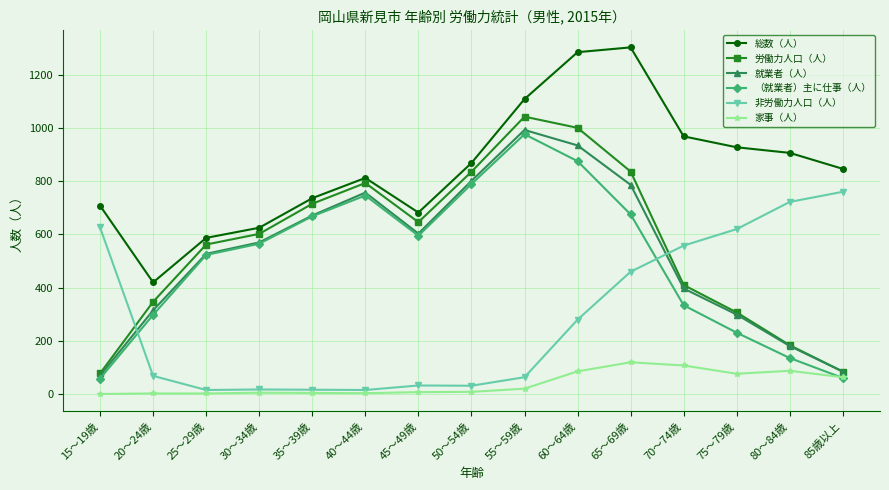

At how many categories does at least one series exceed 477?

14